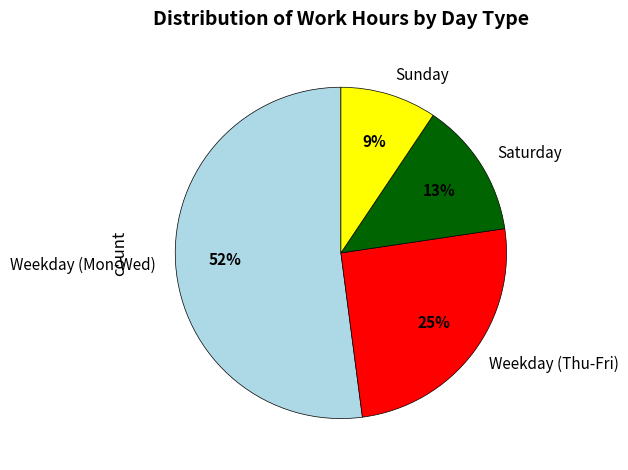

Combined, do Saturday and Sunday account for over 50%?

No